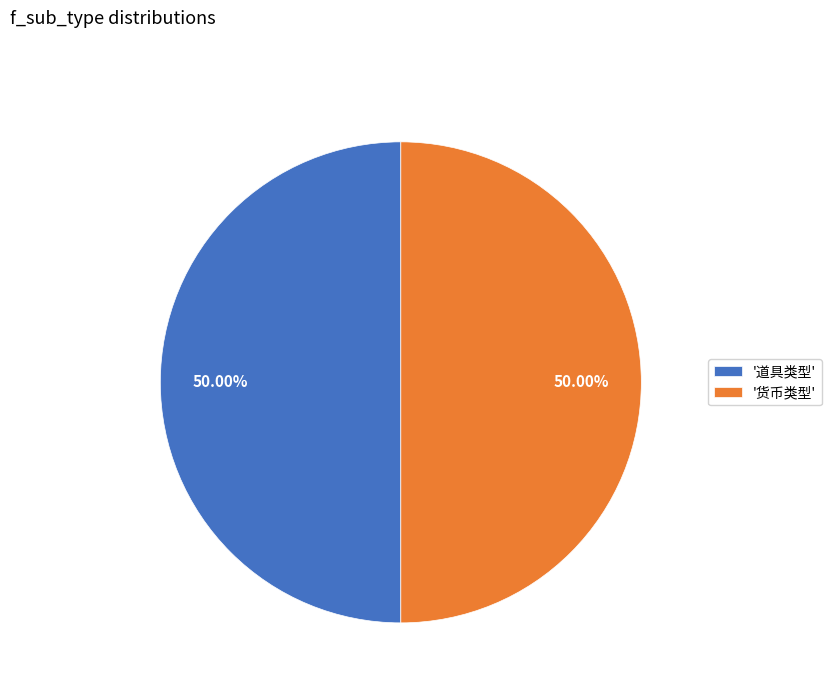

Count the number of slices in the pie.

2